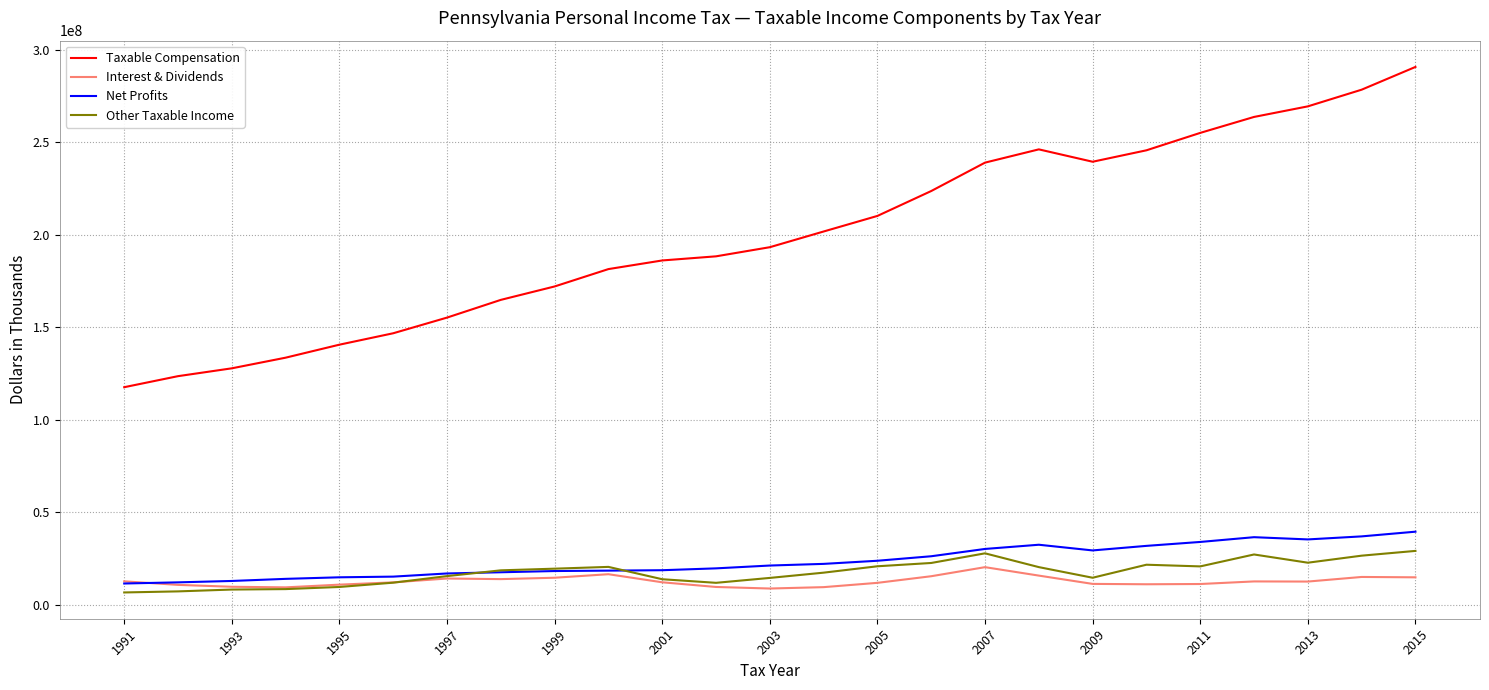

Which series has the largest range (max minus min)?

Taxable Compensation